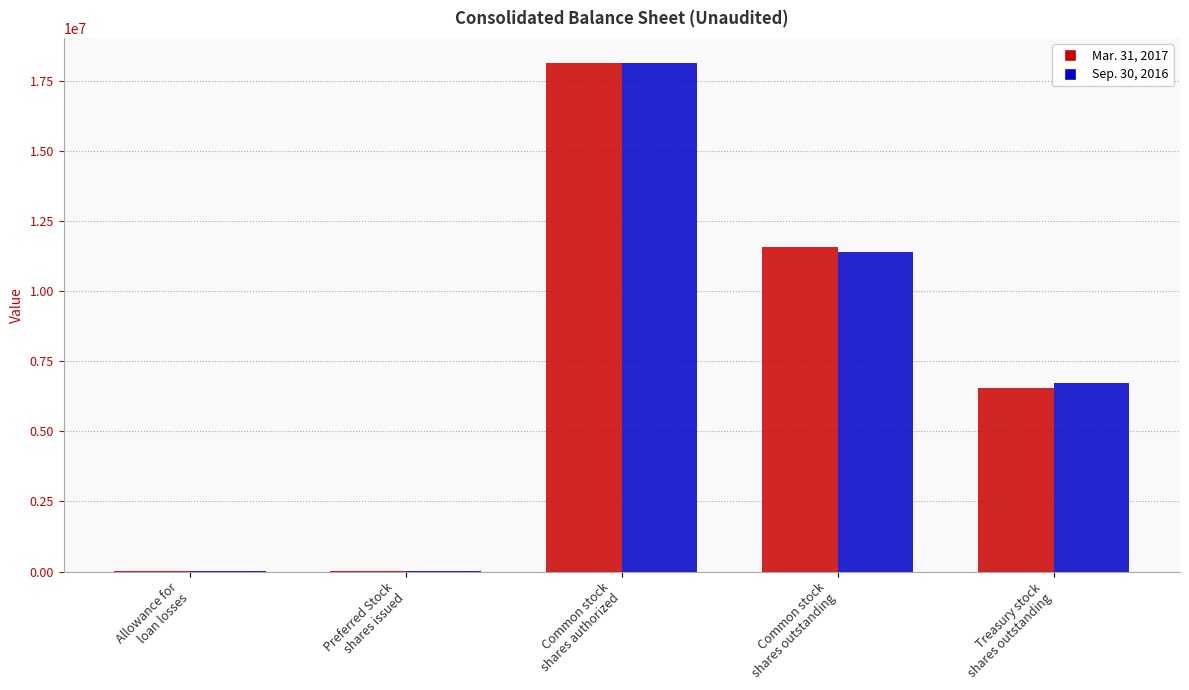

How many series are shown in this chart?

2